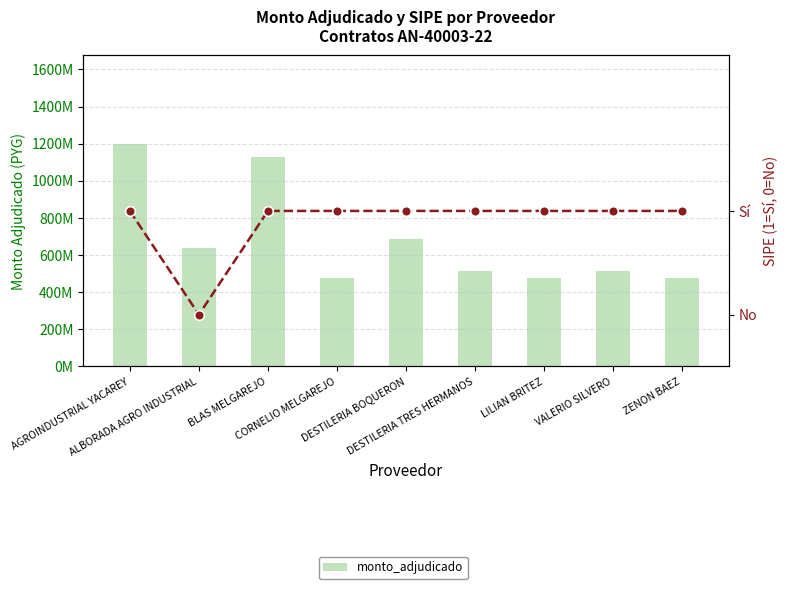

What is the difference between the maximum and minimum values?

718200000